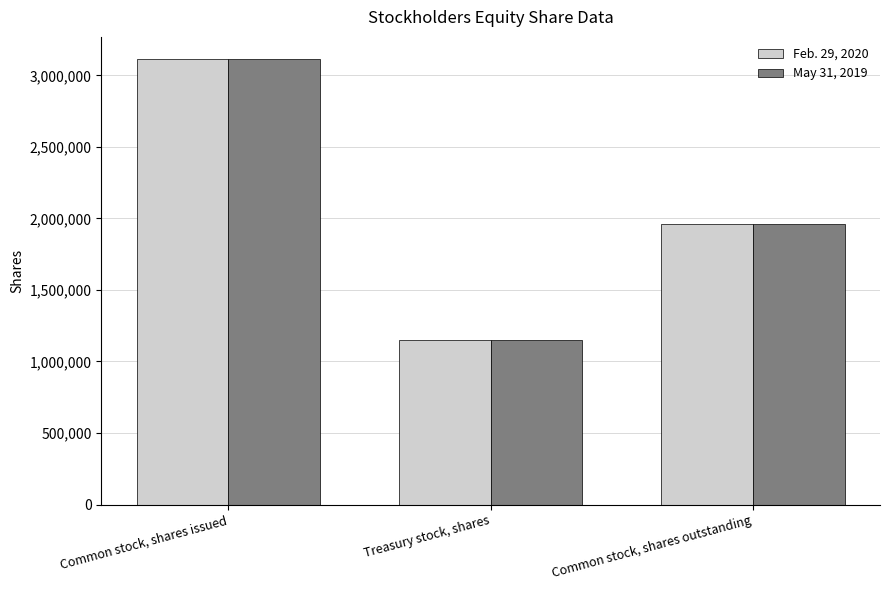

Is it true that Feb. 29, 2020 equals 1962062 at Common stock, shares outstanding?

True